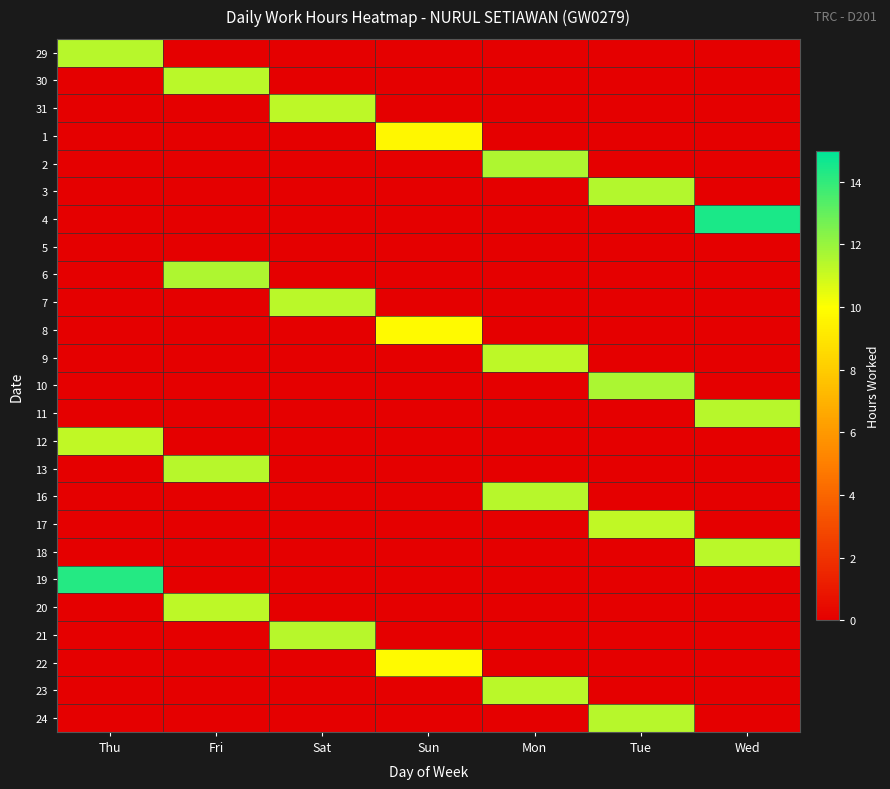

What is the maximum value shown in the chart?

14.4